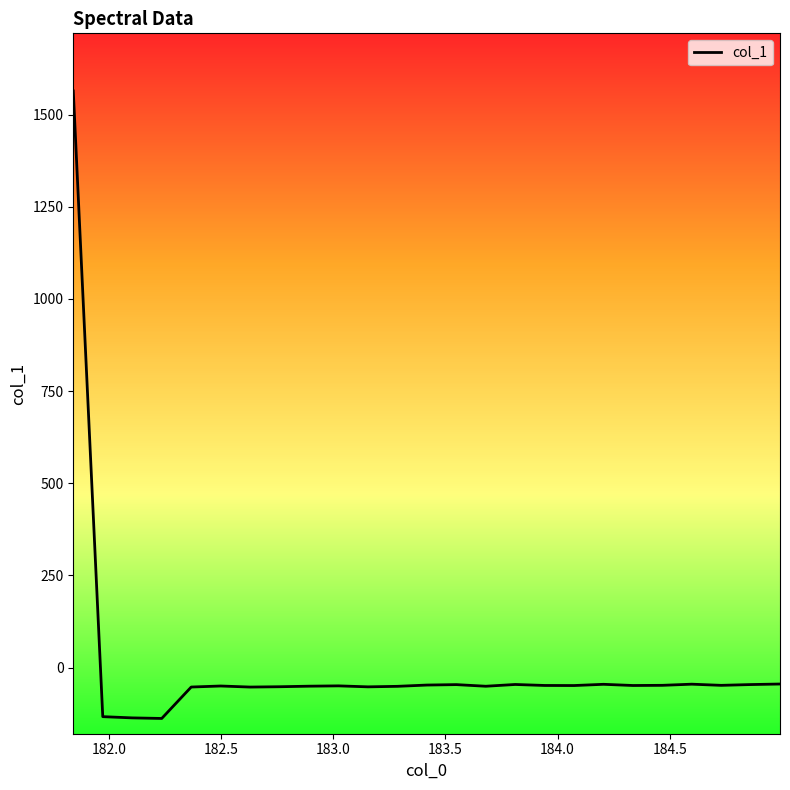

What is the maximum value shown in the chart?

1564.0